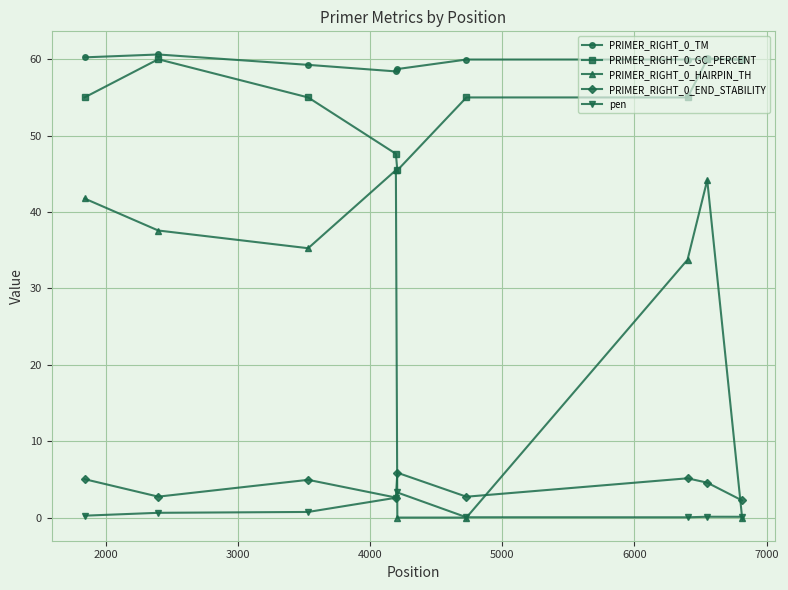

What is the value of the PRIMER_RIGHT_0_GC_PERCENT point at the 9th from the left?

60.0